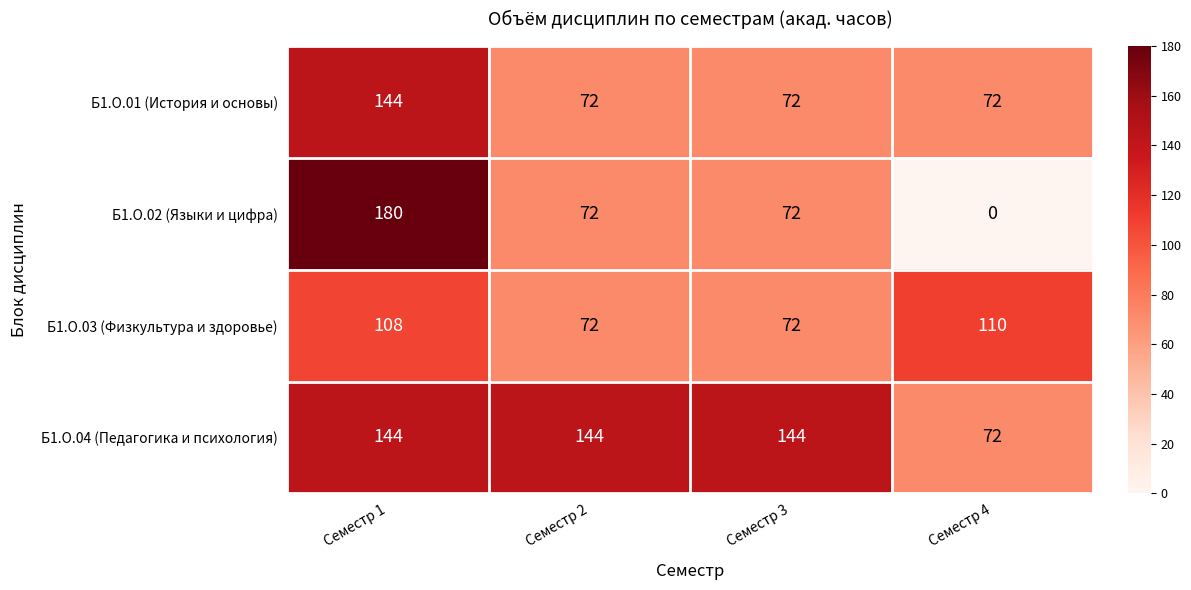

What is the spread (max minus min) of values at Семестр 1?

72